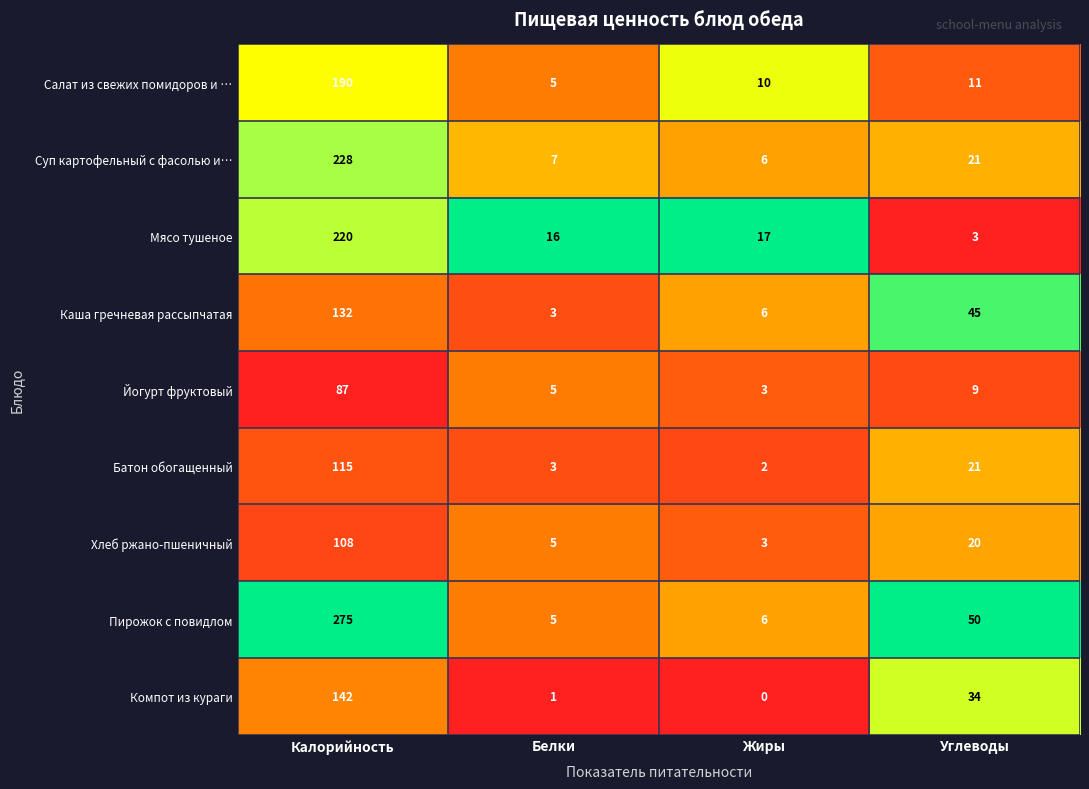

The value of Салат из свежих помидоров и … at Жиры is 10. True or false?

True